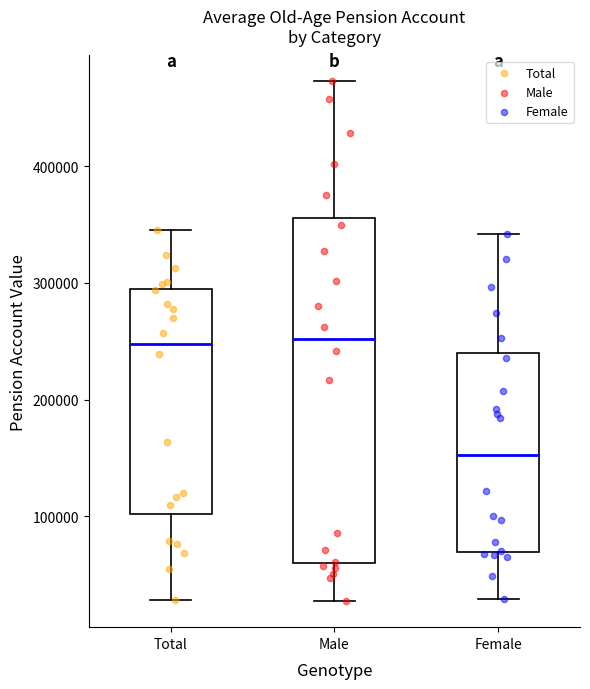

Where does the lower whisker of the box for Female end on the y-axis? The values are not printed on the chart, so give them approximately, as read against the axis.

30000